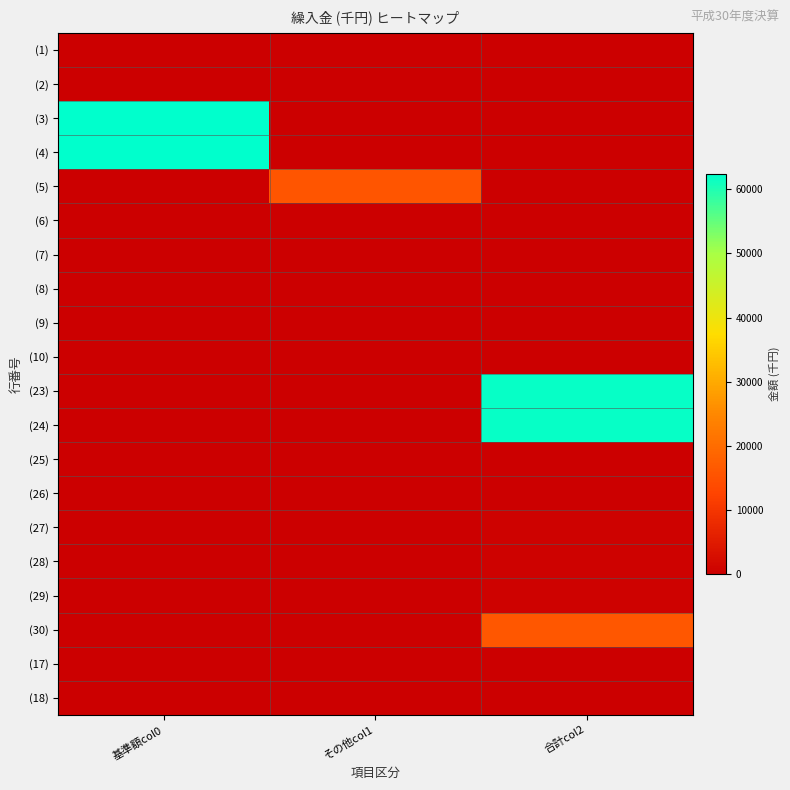

Count the number of data series in this chart.

20